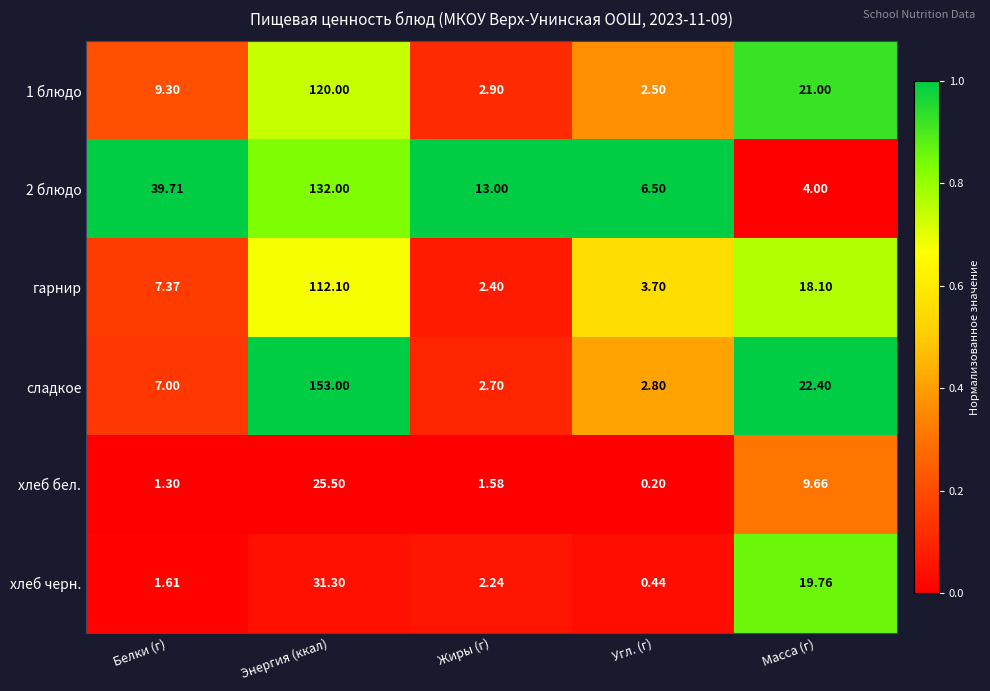

Which series has the largest range (max minus min)?

сладкое